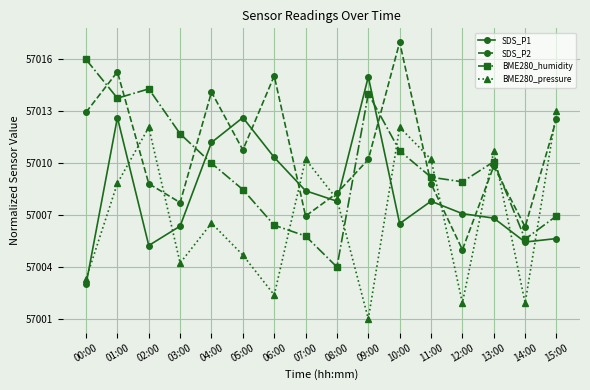

List the series in order of their peak value, highest first.

SDS_P2, BME280_humidity, SDS_P1, BME280_pressure